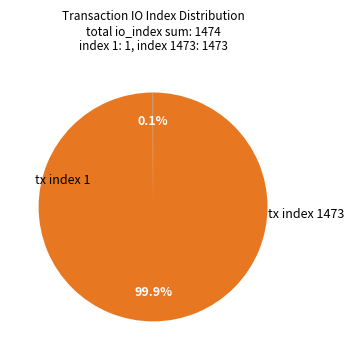

Is there any slice that represents more than half of the pie?

Yes